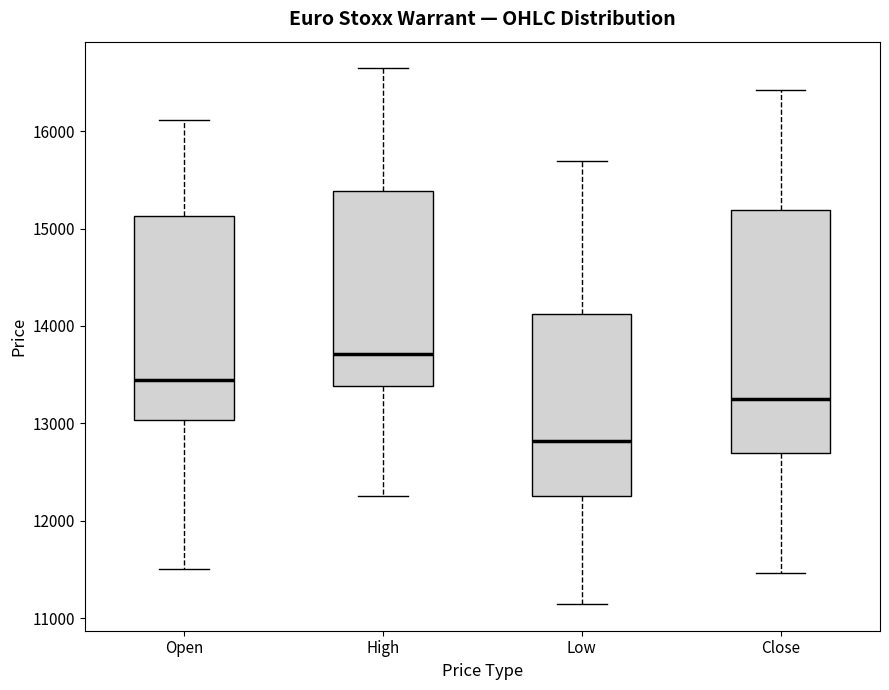

Where is the upper edge of the box for Open on the y-axis? The values are not printed on the chart, so give them approximately, as read against the axis.

15100